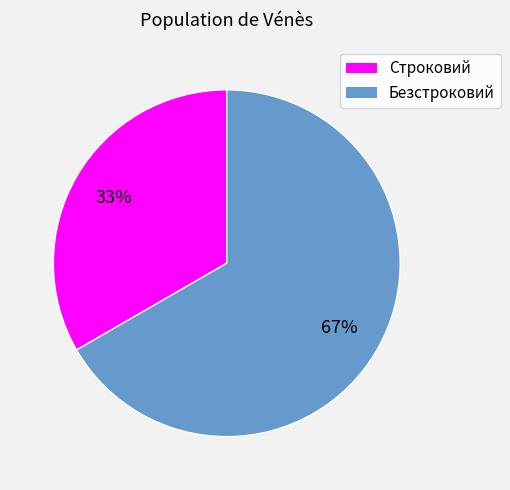

Which slice is the largest?

Безстроковий